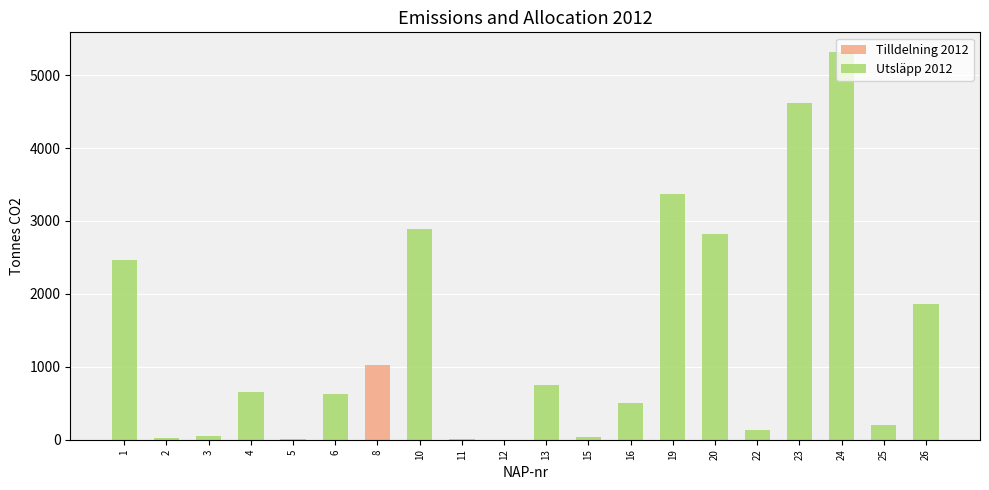

What is the maximum value for Tilldelning 2012?

1019